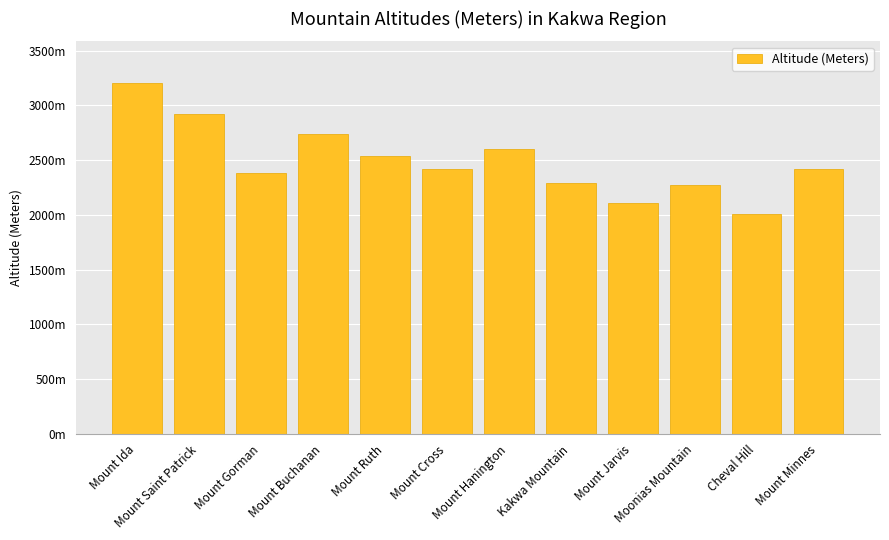

Rank the categories by value from highest to lowest.

Mount Ida, Mount Saint Patrick, Mount Buchanan, Mount Hanington, Mount Ruth, Mount Cross, Mount Minnes, Mount Gorman, Kakwa Mountain, Moonias Mountain, Mount Jarvis, Cheval Hill